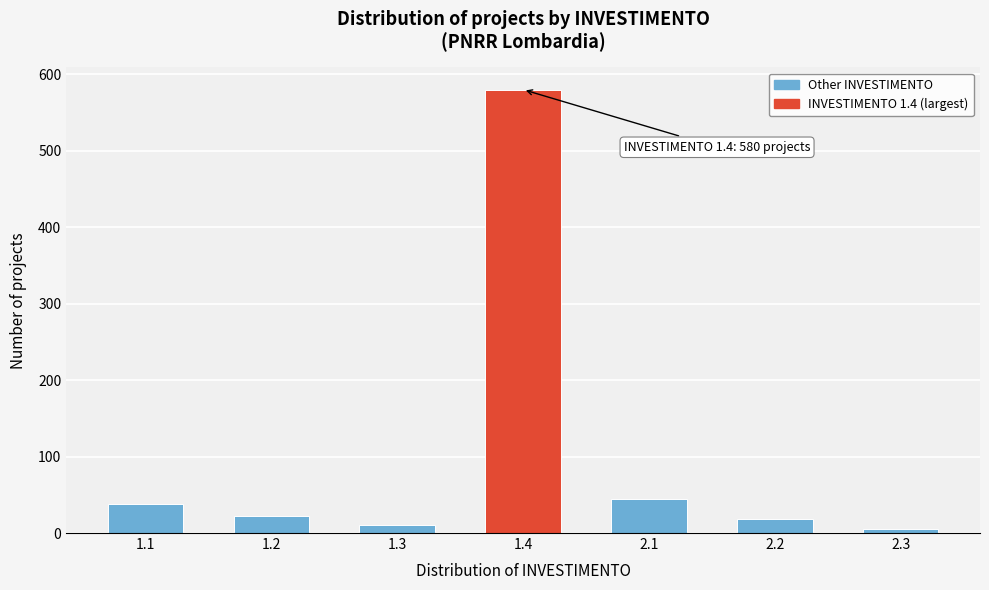

Reading right to left, transcribe all the data shown in this chart.

5	18	45	580	10	22	38